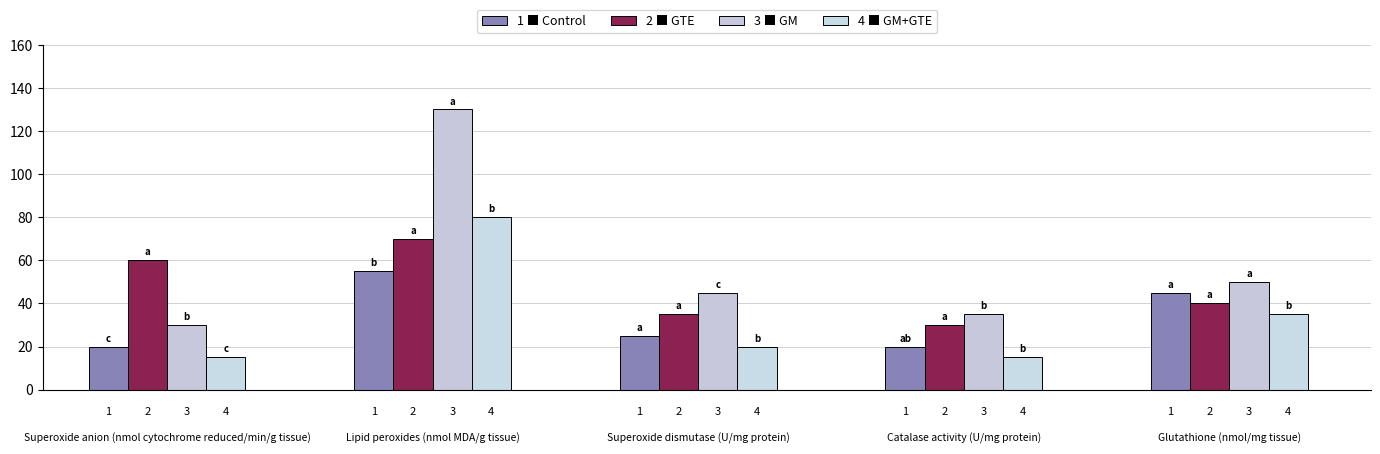

Are the bars horizontal?

No